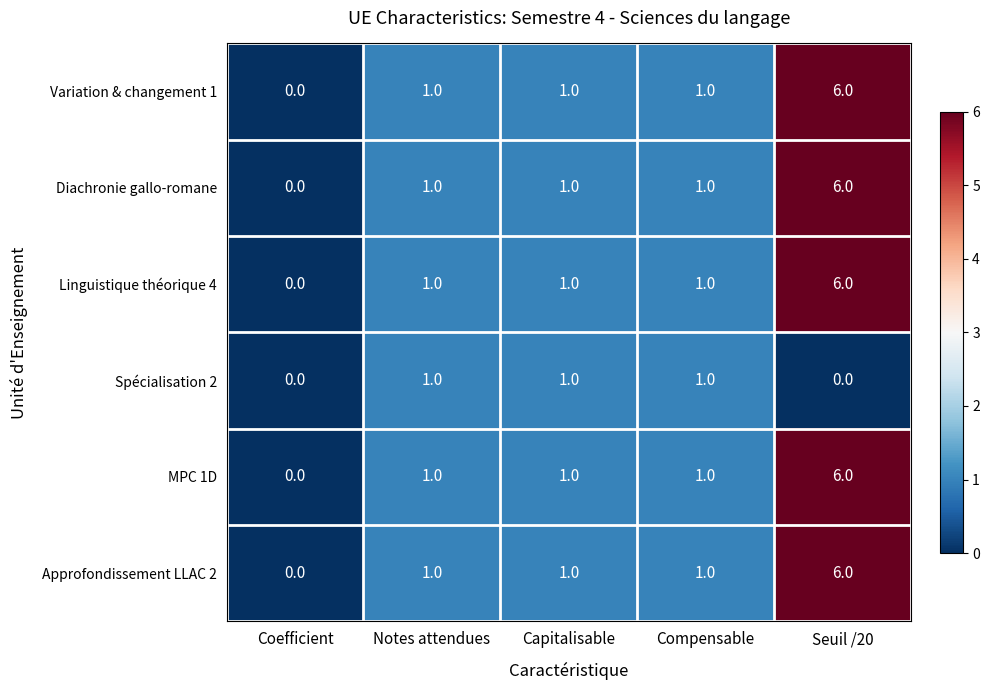

Reading left to right, list all the values displayed in this chart.

Variation & changement 1: Coefficient=0	Notes attendues=1	Capitalisable=1	Compensable=1	Seuil /20=6
Diachronie gallo-romane: Coefficient=0	Notes attendues=1	Capitalisable=1	Compensable=1	Seuil /20=6
Linguistique théorique 4: Coefficient=0	Notes attendues=1	Capitalisable=1	Compensable=1	Seuil /20=6
Spécialisation 2: Coefficient=0	Notes attendues=1	Capitalisable=1	Compensable=1	Seuil /20=0
MPC 1D: Coefficient=0	Notes attendues=1	Capitalisable=1	Compensable=1	Seuil /20=6
Approfondissement LLAC 2: Coefficient=0	Notes attendues=1	Capitalisable=1	Compensable=1	Seuil /20=6